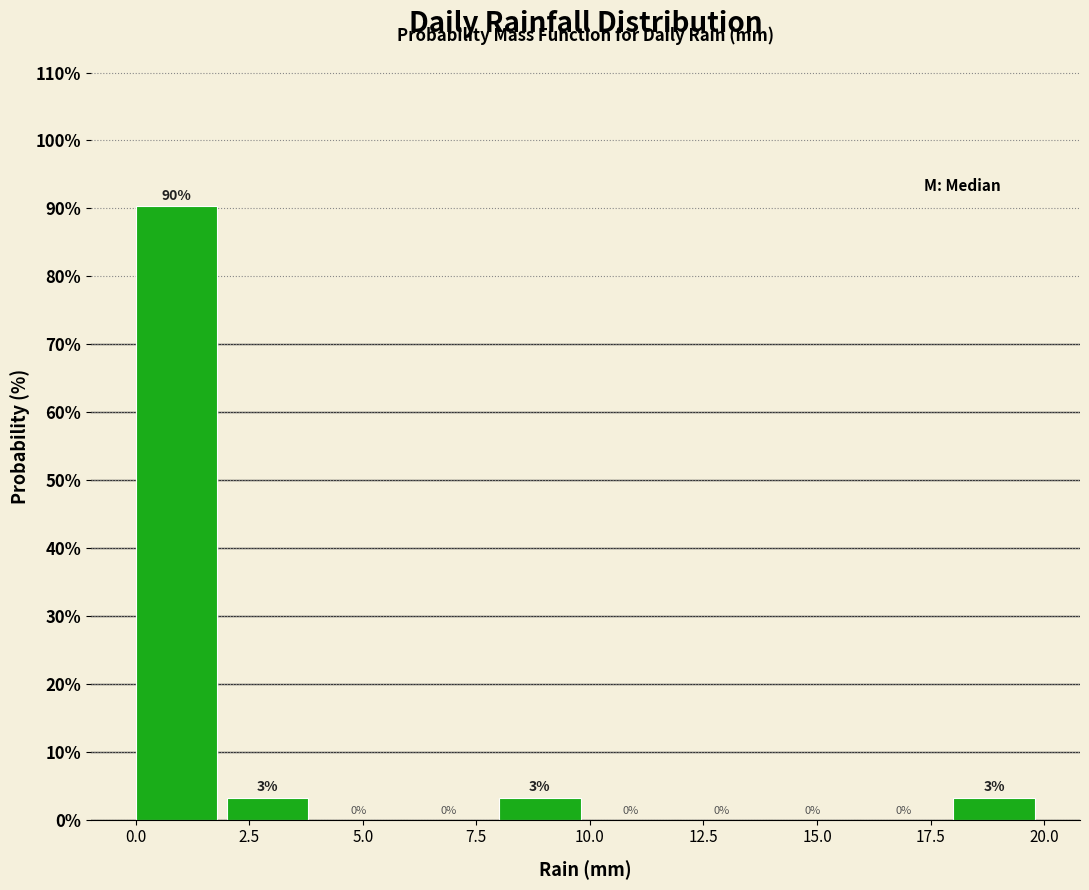

Which range on the x-axis has the tallest bar?

0 to 2